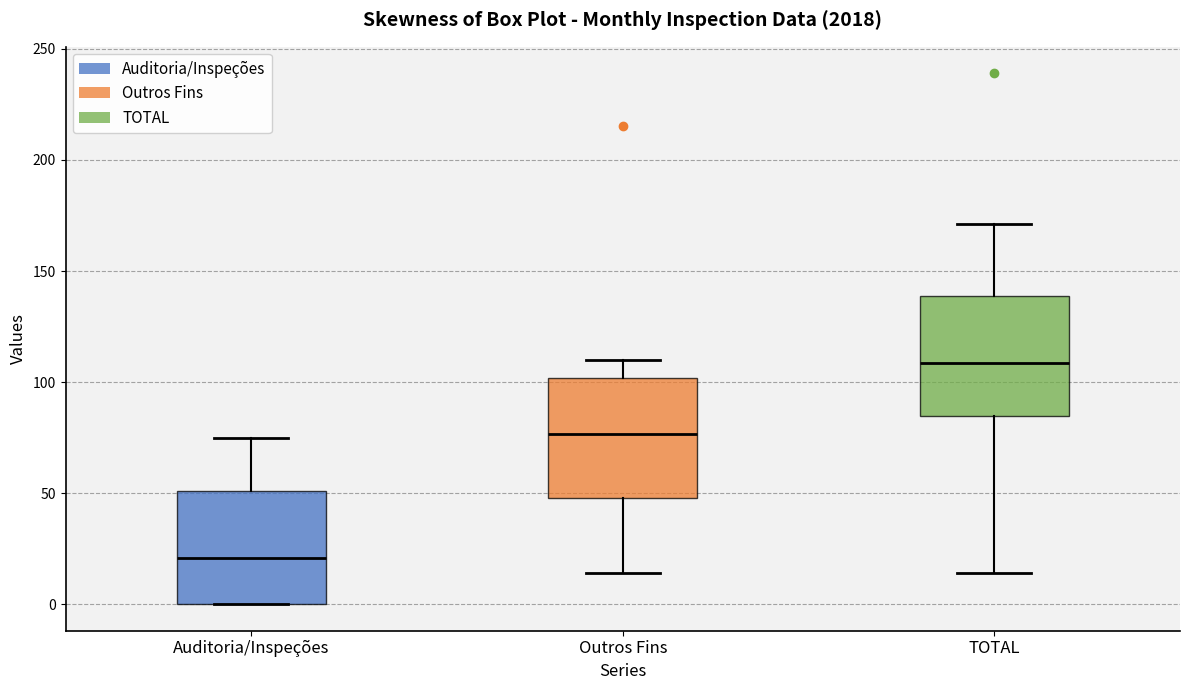

Where does the upper whisker of the box for Outros Fins end on the y-axis? The values are not printed on the chart, so give them approximately, as read against the axis.

110